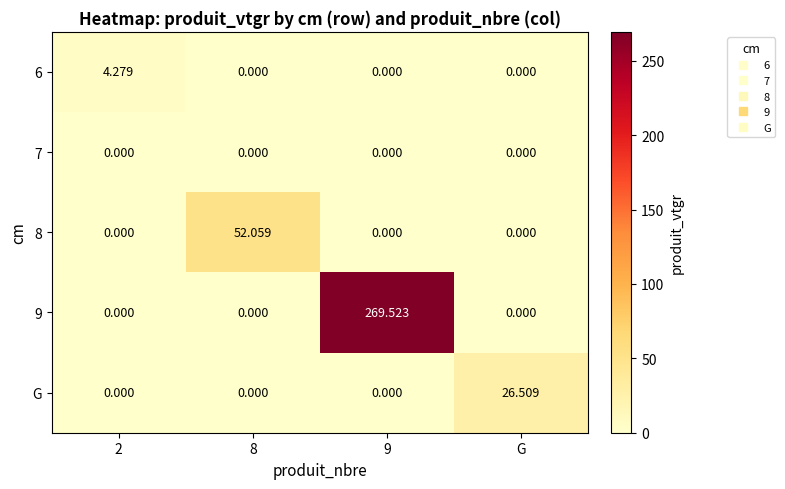

Is the value of 8 at 9 greater than the value of 9 at 9?

No